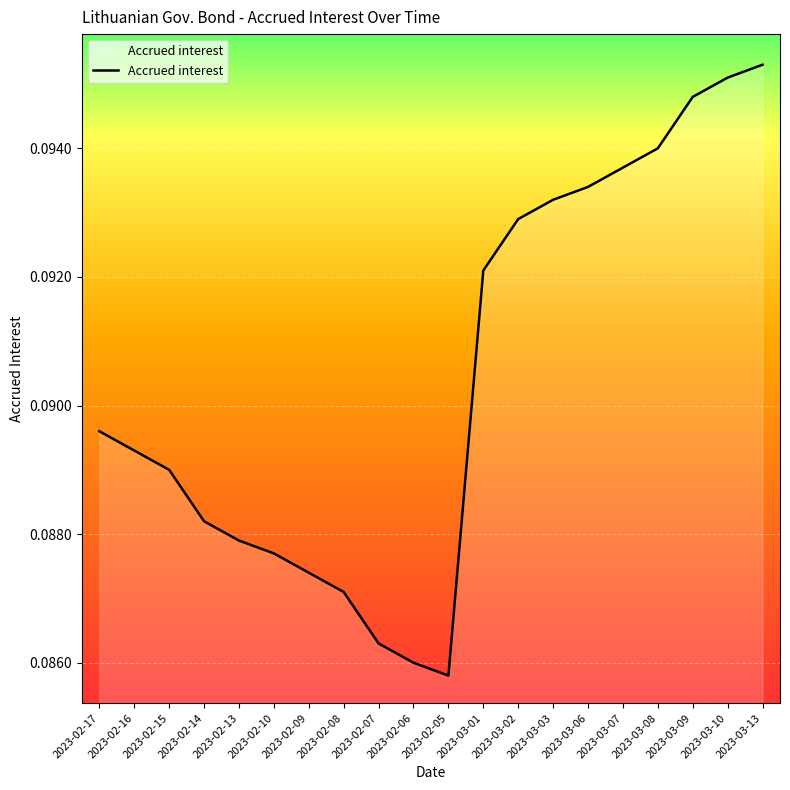

Which has a higher value, 2023-03-03 or 2023-02-07?

2023-03-03